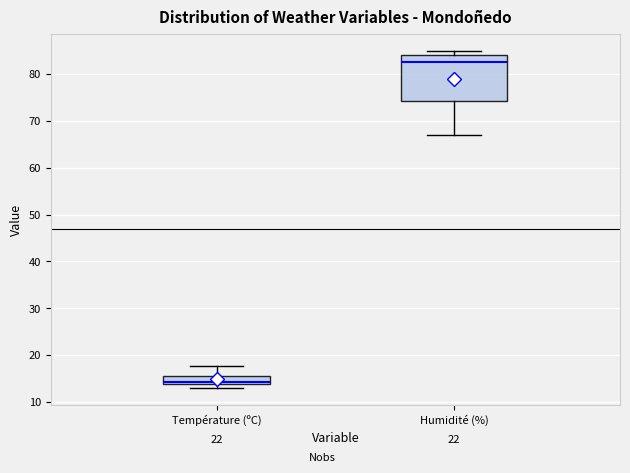

Reading left to right, read every box against the y-axis: the position of its median line, the range the box covers, and the ends of its whiskers. The values are not printed on the chart, so give them approximately, as read against the axis.

Température (ºC): median 14 (just above the box's lower edge), box 14 to 15, whiskers 13 to 18
Humidité (%): median 83, box 74 to 84, whiskers 67 to 85